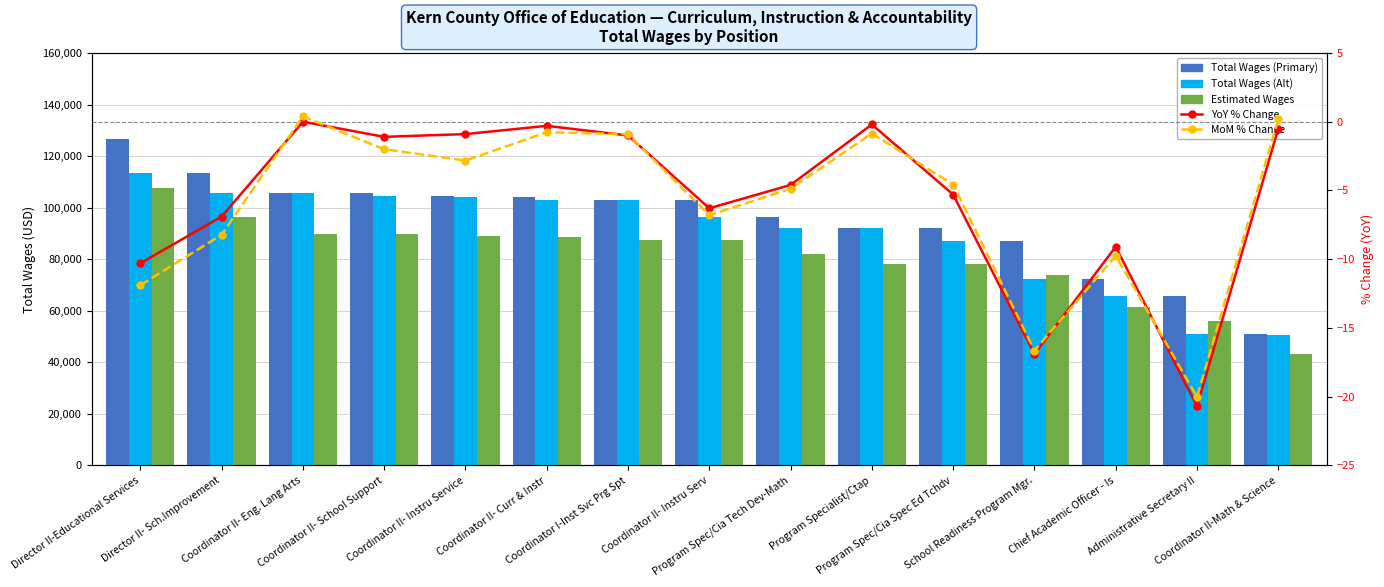

Reading left to right, transcribe all the data shown in this chart.

Total Wages (Primary): Director II-Educational Services=126619.0	Director II- Sch.Improvement=113498.0	Coordinator II- Eng. Lang Arts=105596.0	Coordinator II- School Support=105596.0	Coordinator II- Instru Service=104470.0	Coordinator II- Curr & Instr=104130.0	Coordinator I-Inst Svc Prg Spt=103025.0	Coordinator II- Instru Serv=103020.0	Program Spec/Cia Tech Dev-Math=96506.0	Program Specialist/Ctap=92136.0	Program Spec/Cia Spec Ed Tchdv=91899.0	School Readiness Program Mgr.=87053.0	Chief Academic Officer - Is=72258.0	Administrative Secretary II=65736.0	Coordinator II-Math & Science=51000.0
Total Wages (Alt): Director II-Educational Services=113498.0	Director II- Sch.Improvement=105596.0	Coordinator II- Eng. Lang Arts=105596.0	Coordinator II- School Support=104470.0	Coordinator II- Instru Service=104130.0	Coordinator II- Curr & Instr=103025.0	Coordinator I-Inst Svc Prg Spt=103020.0	Coordinator II- Instru Serv=96506.0	Program Spec/Cia Tech Dev-Math=92136.0	Program Specialist/Ctap=91899.0	Program Spec/Cia Spec Ed Tchdv=87053.0	School Readiness Program Mgr.=72258.0	Chief Academic Officer - Is=65736.0	Administrative Secretary II=51000.0	Coordinator II-Math & Science=50754.0
Estimated Wages: Director II-Educational Services=107626.1	Director II- Sch.Improvement=96473.3	Coordinator II- Eng. Lang Arts=89756.6	Coordinator II- School Support=89756.6	Coordinator II- Instru Service=88799.5	Coordinator II- Curr & Instr=88510.5	Coordinator I-Inst Svc Prg Spt=87571.2	Coordinator II- Instru Serv=87567.0	Program Spec/Cia Tech Dev-Math=82030.1	Program Specialist/Ctap=78315.6	Program Spec/Cia Spec Ed Tchdv=78114.1	School Readiness Program Mgr.=73995.1	Chief Academic Officer - Is=61419.3	Administrative Secretary II=55875.6	Coordinator II-Math & Science=43350.0
YoY % Change: Director II-Educational Services=-10.3	Director II- Sch.Improvement=-6.9	Coordinator II- Eng. Lang Arts=0.0	Coordinator II- School Support=-1.1	Coordinator II- Instru Service=-0.9	Coordinator II- Curr & Instr=-0.3	Coordinator I-Inst Svc Prg Spt=-1.0	Coordinator II- Instru Serv=-6.3	Program Spec/Cia Tech Dev-Math=-4.6	Program Specialist/Ctap=-0.2	Program Spec/Cia Spec Ed Tchdv=-5.3	School Readiness Program Mgr.=-16.9	Chief Academic Officer - Is=-9.1	Administrative Secretary II=-20.7	Coordinator II-Math & Science=-0.5
MoM % Change: Director II-Educational Services=-11.9	Director II- Sch.Improvement=-8.2	Coordinator II- Eng. Lang Arts=0.4	Coordinator II- School Support=-2.0	Coordinator II- Instru Service=-2.8	Coordinator II- Curr & Instr=-0.8	Coordinator I-Inst Svc Prg Spt=-0.9	Coordinator II- Instru Serv=-6.8	Program Spec/Cia Tech Dev-Math=-4.9	Program Specialist/Ctap=-0.9	Program Spec/Cia Spec Ed Tchdv=-4.6	School Readiness Program Mgr.=-16.6	Chief Academic Officer - Is=-9.8	Administrative Secretary II=-20.0	Coordinator II-Math & Science=0.2